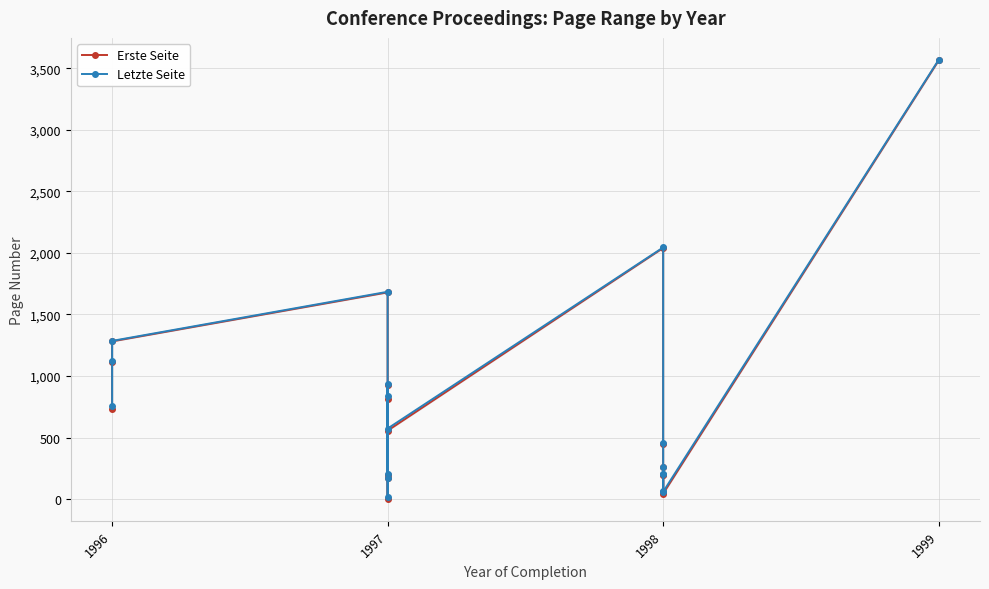

What are all the series names shown in the legend?

Erste Seite, Letzte Seite